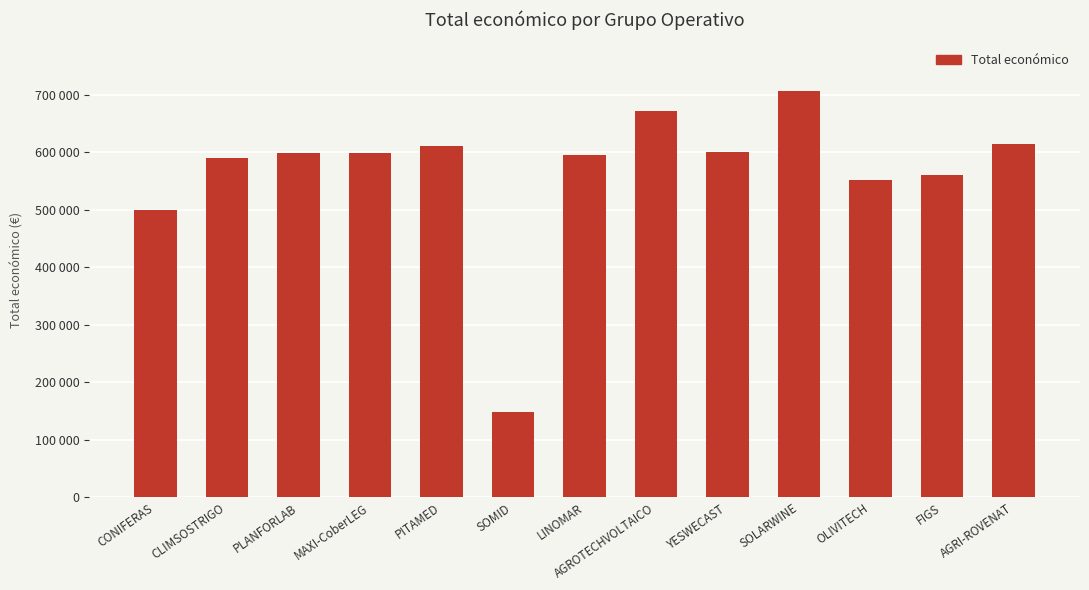

What is the change in value from PLANFORLAB to AGRI-ROVENAT?

+16241